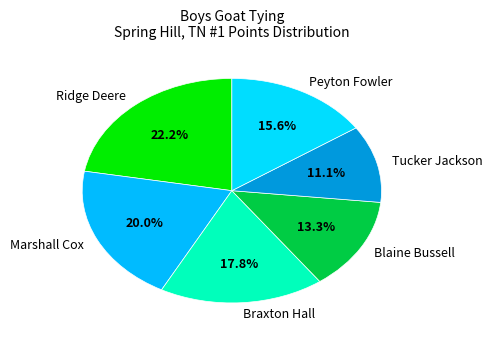

To the nearest percent, what is the average slice percentage?

17%